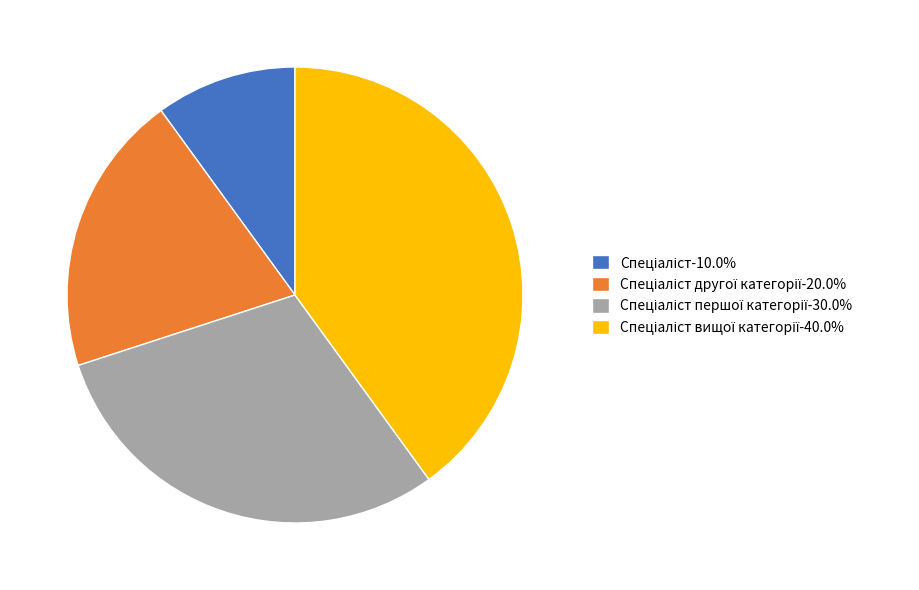

How many slices are in this pie chart?

4